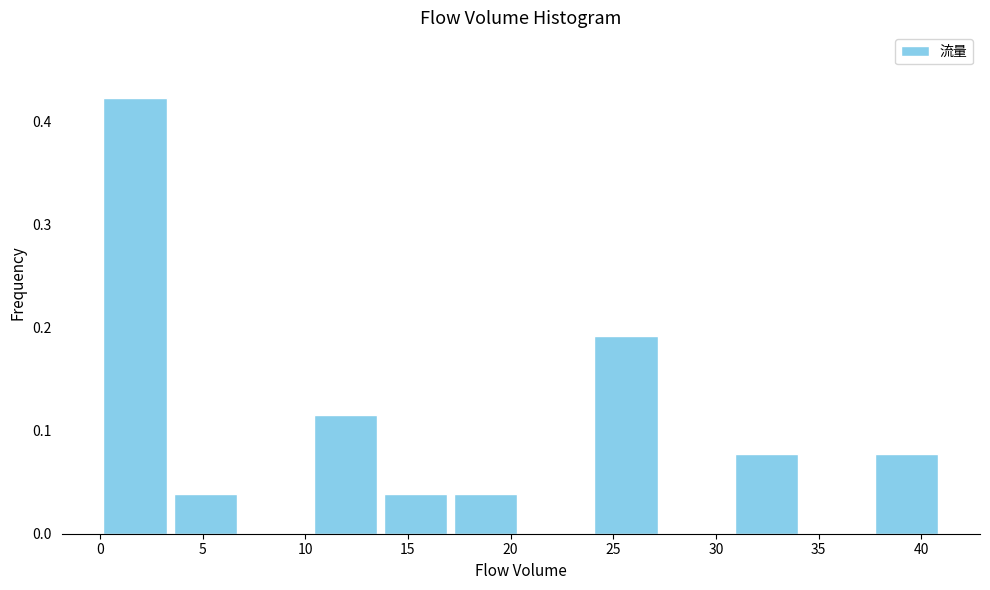

Reading left to right, transcribe this chart: for each bar, give the range it covers on the x-axis and its height. Neither the bar edges nor the heights are printed on the chart, so give them approximately, as read against the axes.

0.0 to 3.5: 0.42
3.5 to 7.0: 0.04
7.0 to 10.5: 0
10.5 to 13.5: 0.12
13.5 to 17.0: 0.04
17.0 to 20.5: 0.04
20.5 to 24.0: 0
24.0 to 27.5: 0.19
27.5 to 31.0: 0
31.0 to 34.0: 0.08
34.0 to 37.5: 0
37.5 to 41.0: 0.08